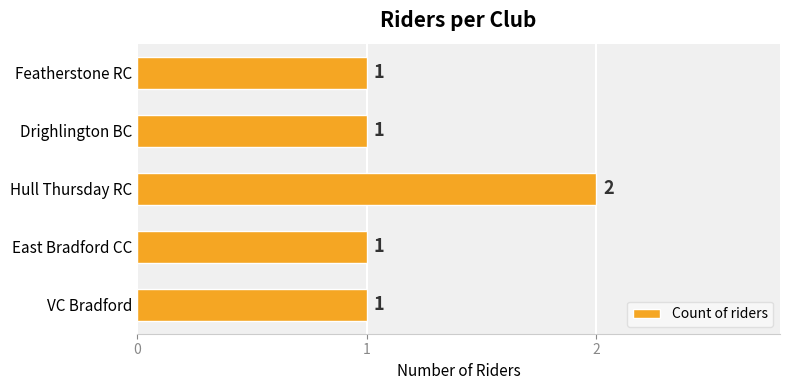

Which has a higher value, Hull Thursday RC or Featherstone RC?

Hull Thursday RC